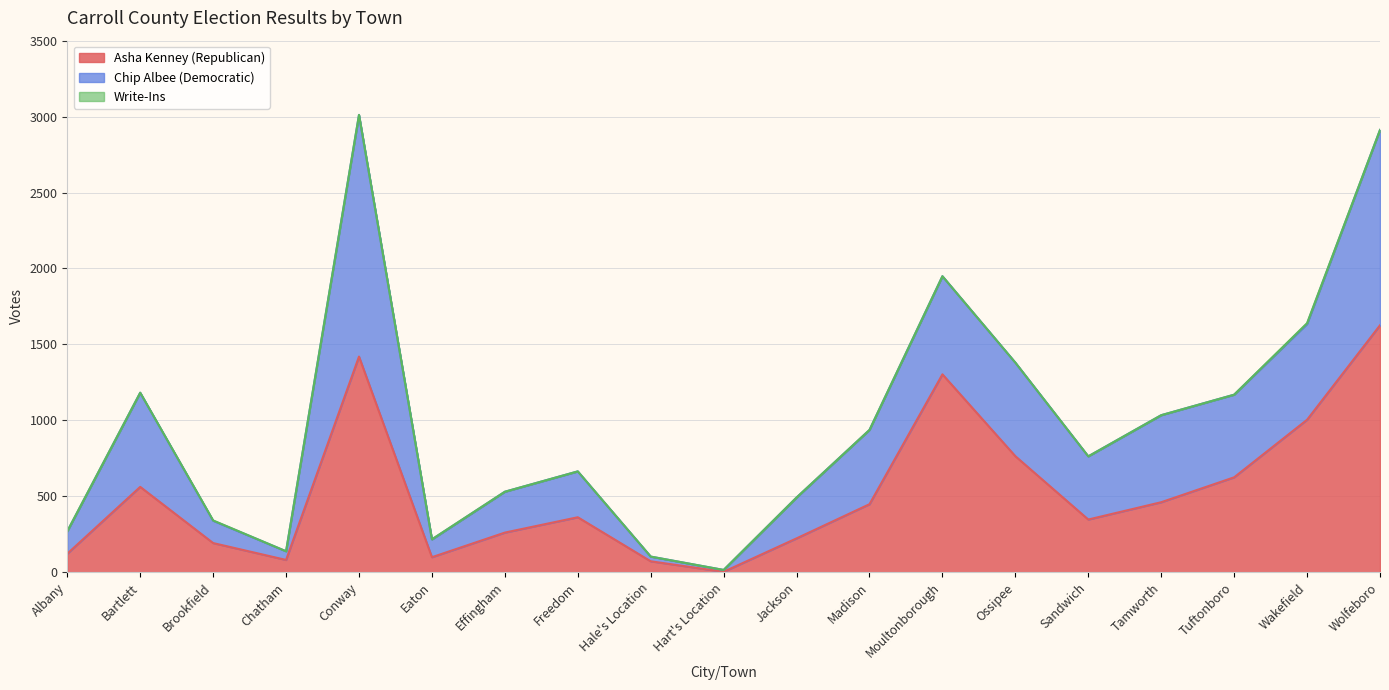

The value of Asha Kenney (Republican) at Albany is 83. True or false?

False